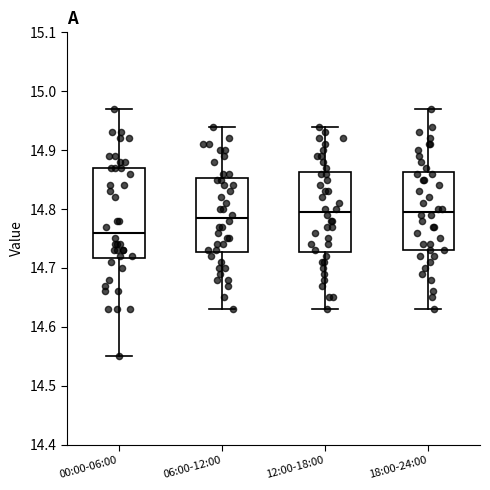

Reading left to right, transcribe this box plot: for each box, give where its median line is, the range the box spans, and where its two whiskers end, as read against the y-axis. The values are not printed on the chart, so give them approximately, as read against the axis.

00:00-06:00: median 14.76, box 14.72 to 14.87, whiskers 14.55 to 14.97
06:00-12:00: median 14.79, box 14.73 to 14.85, whiskers 14.63 to 14.94
12:00-18:00: median 14.80, box 14.73 to 14.86, whiskers 14.63 to 14.94
18:00-24:00: median 14.80, box 14.73 to 14.86, whiskers 14.63 to 14.97